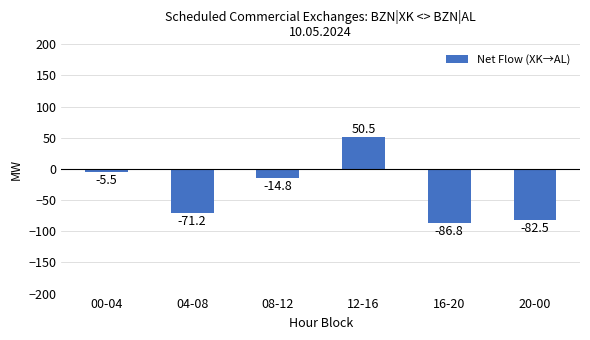

Where does the data first go above -14?

00-04